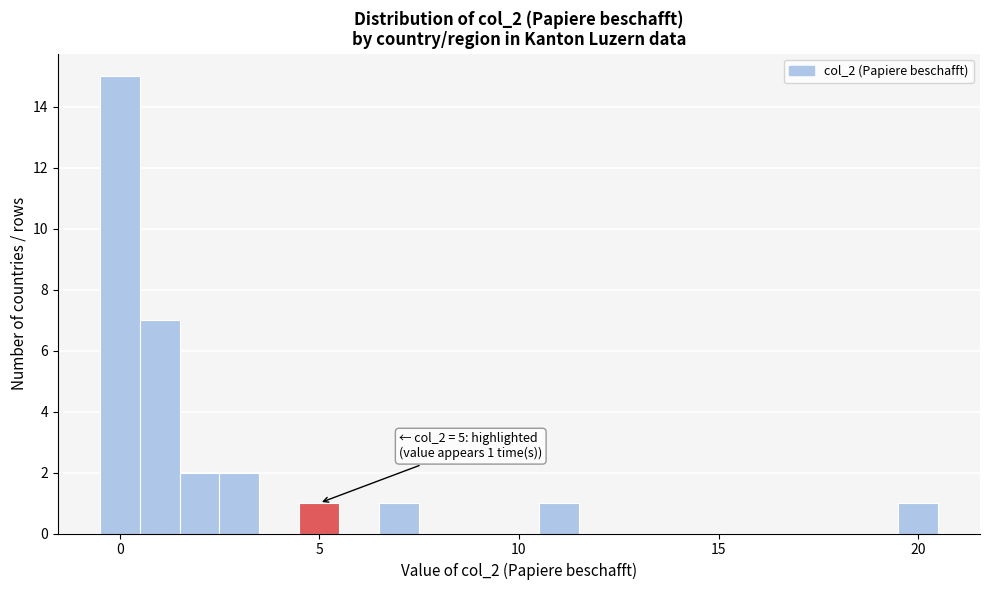

Around what value on the x-axis is the tallest bar? Give the approximate position of its centre, as read against the axis.

0.0